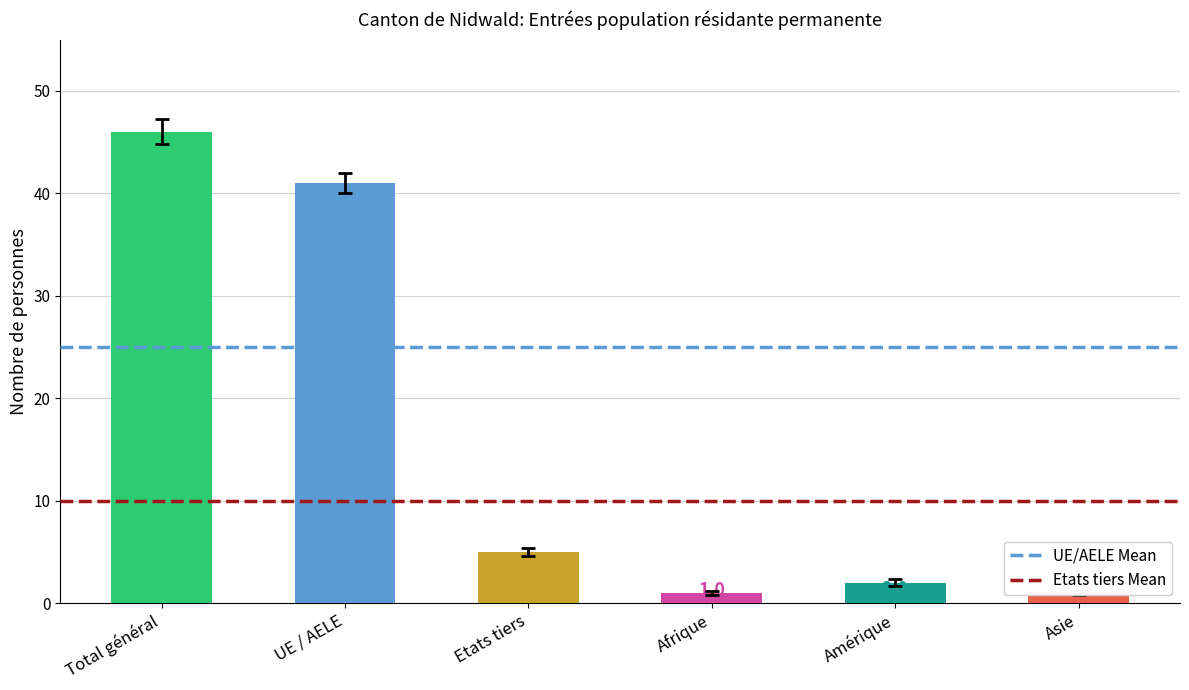

The value at Total général is 46. True or false?

True